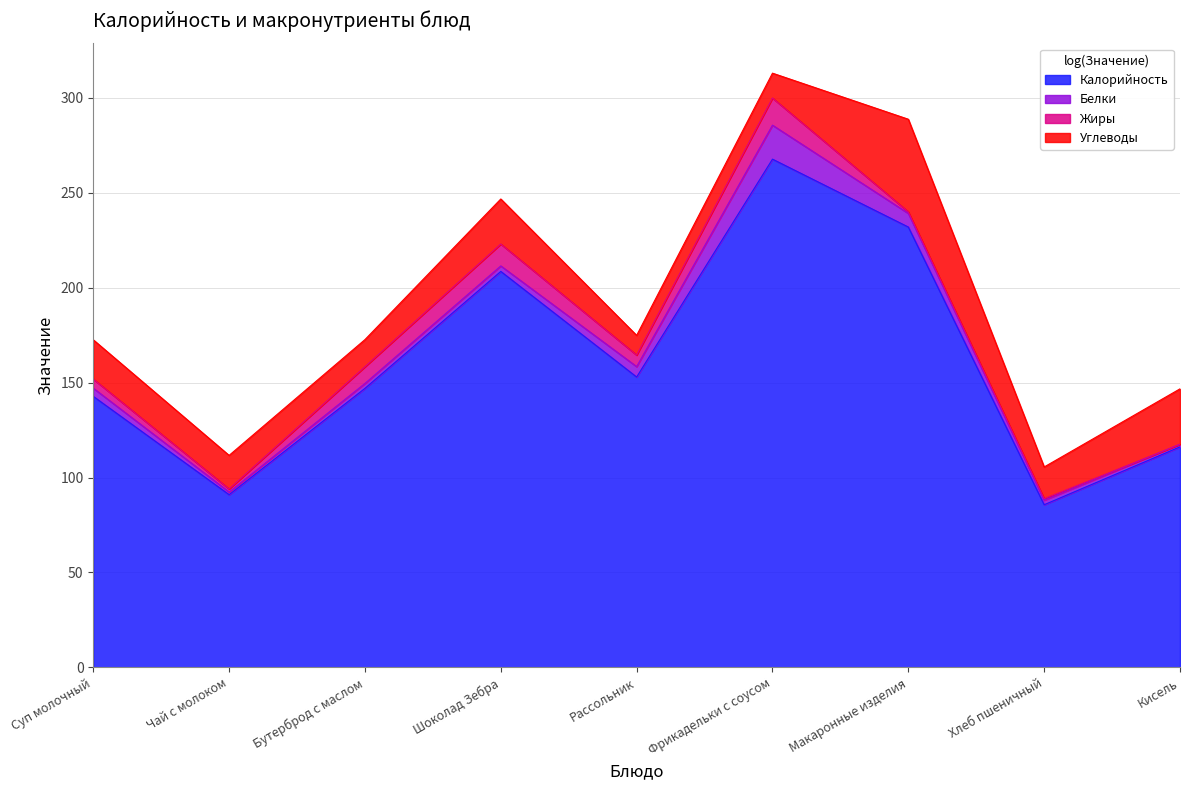

Does the chart have visible grid lines?

Yes